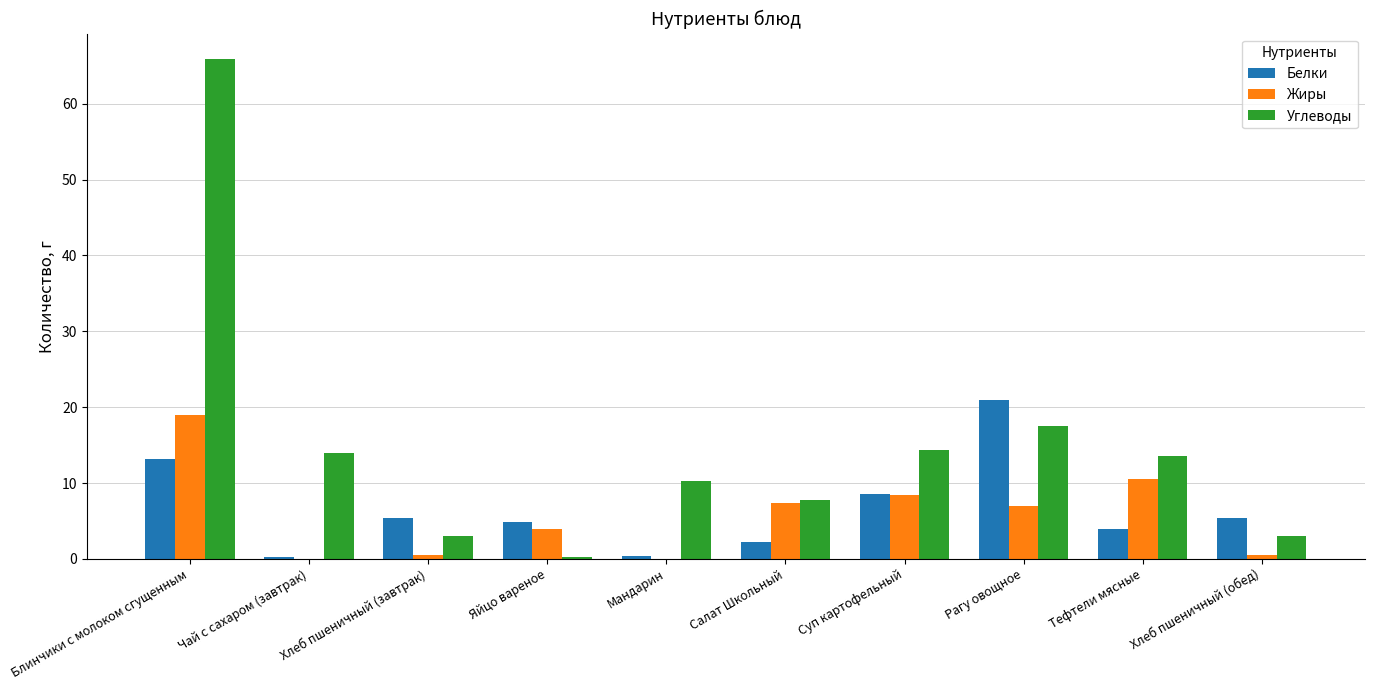

Where does the Углеводы series first go above 13?

Блинчики с молоком сгущенным